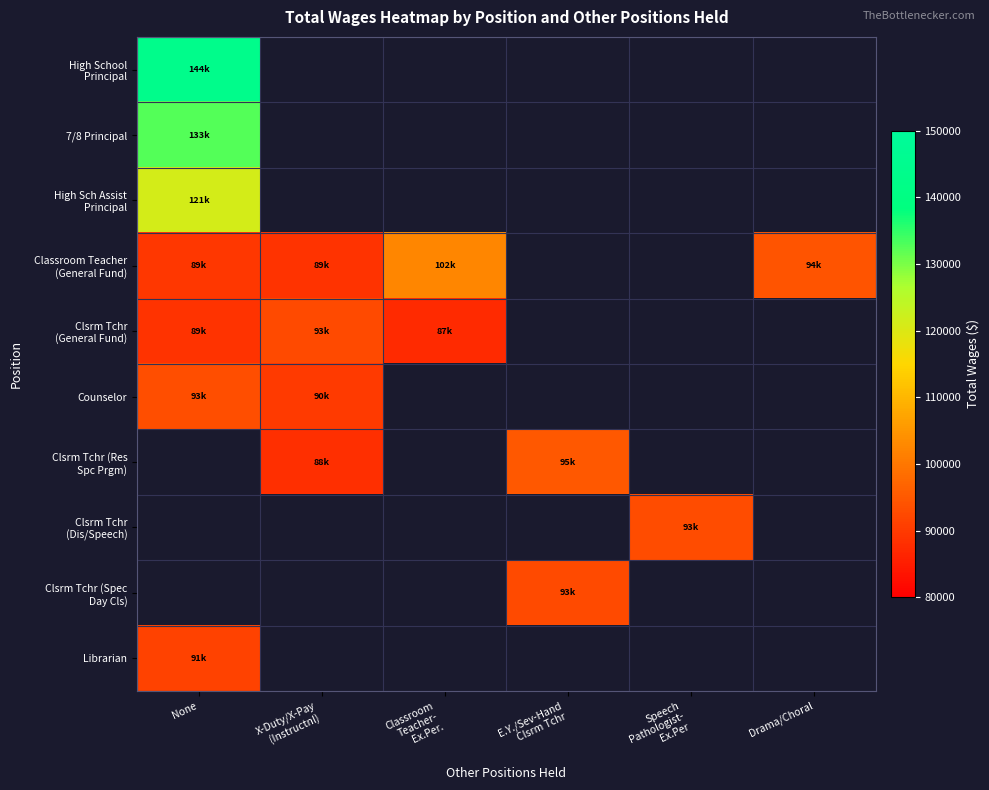

Which series has the widest spread of values?

Classroom Teacher (General Fund)